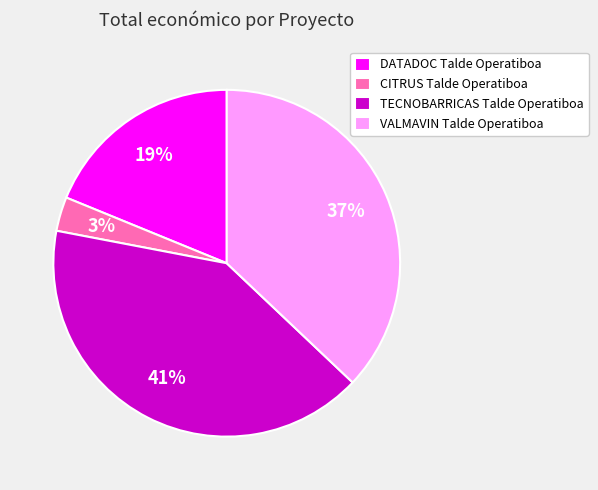

Between VALMAVIN Talde Operatiboa and TECNOBARRICAS Talde Operatiboa, which is larger?

TECNOBARRICAS Talde Operatiboa